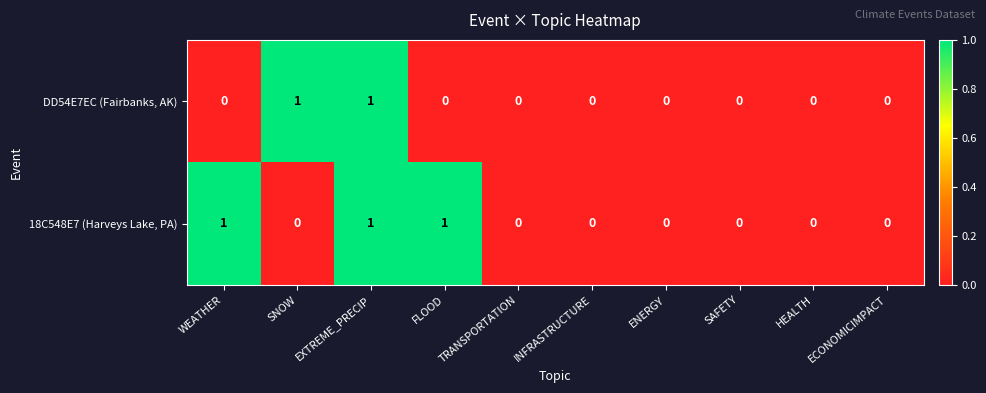

Rank the series by their average value, from lowest to highest.

DD54E7EC (Fairbanks, AK), 18C548E7 (Harveys Lake, PA)